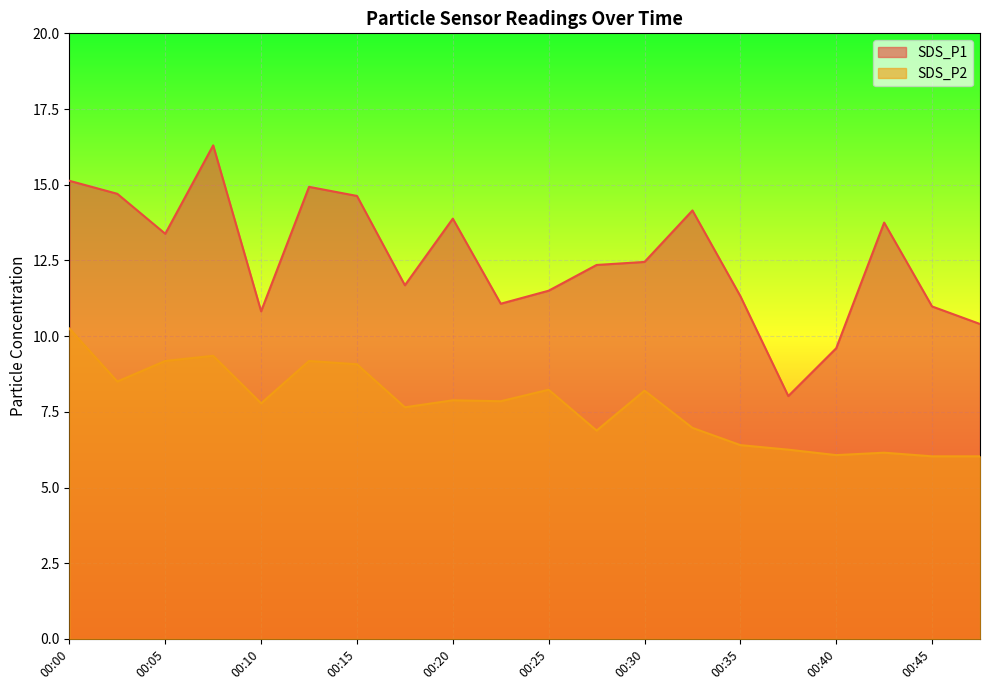

How many interior local valleys does the SDS_P2 series have?

6